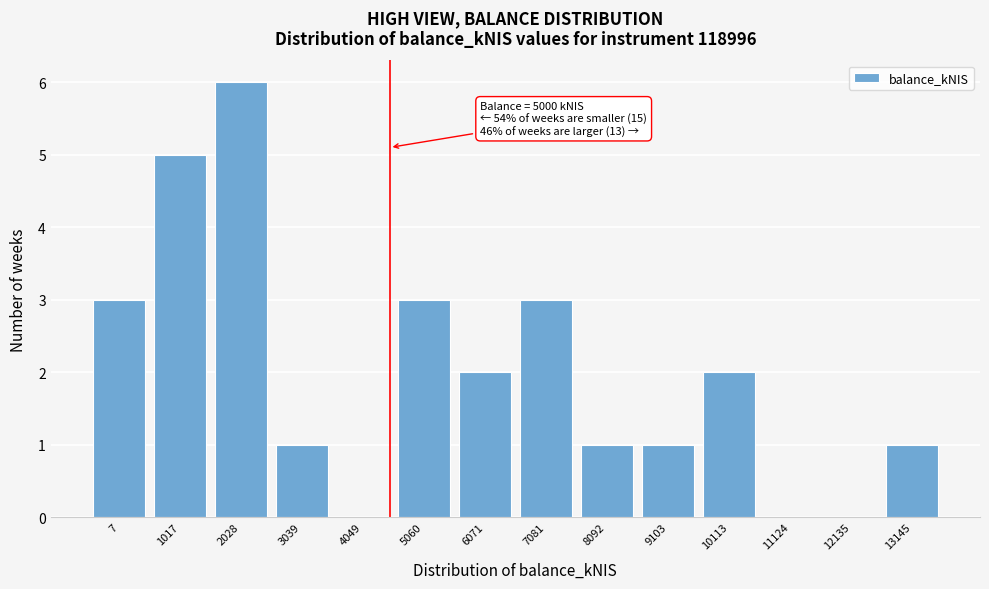

Reading left to right, what are all the values shown in this chart?

7=3	1017=5	2028=6	3039=1	4049=0	5060=3	6071=2	7081=3	8092=1	9103=1	10113=2	11124=0	12135=0	13145=1